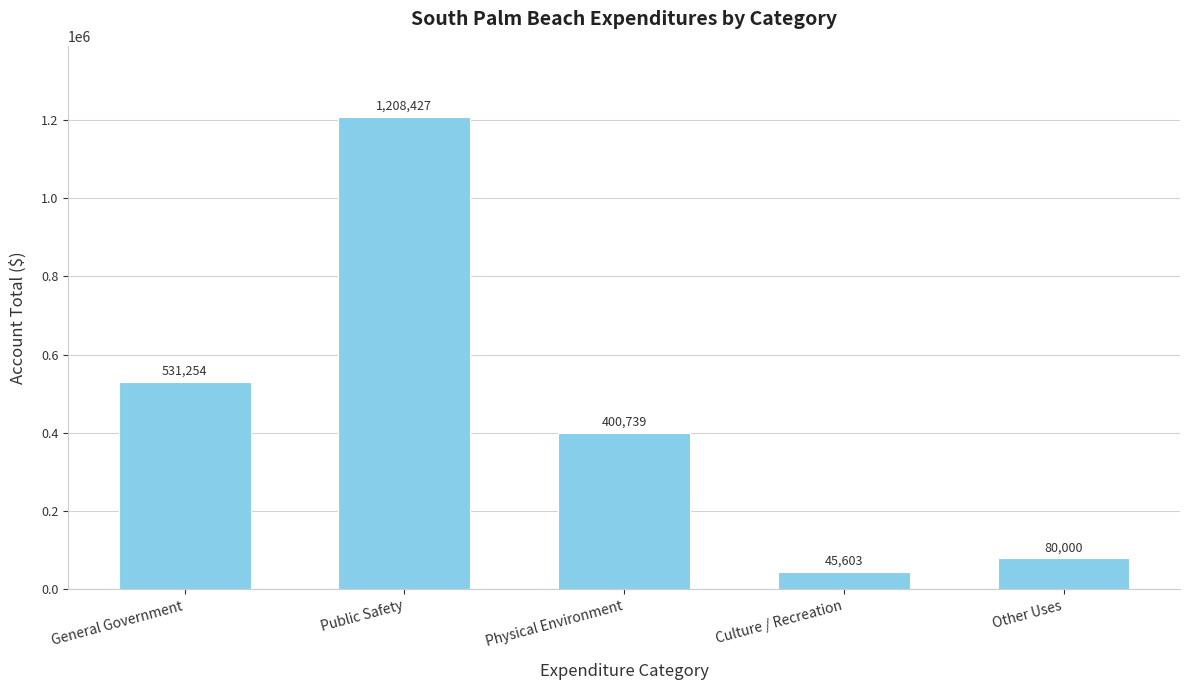

True or false: the data shows 722830 at Public Safety.

False